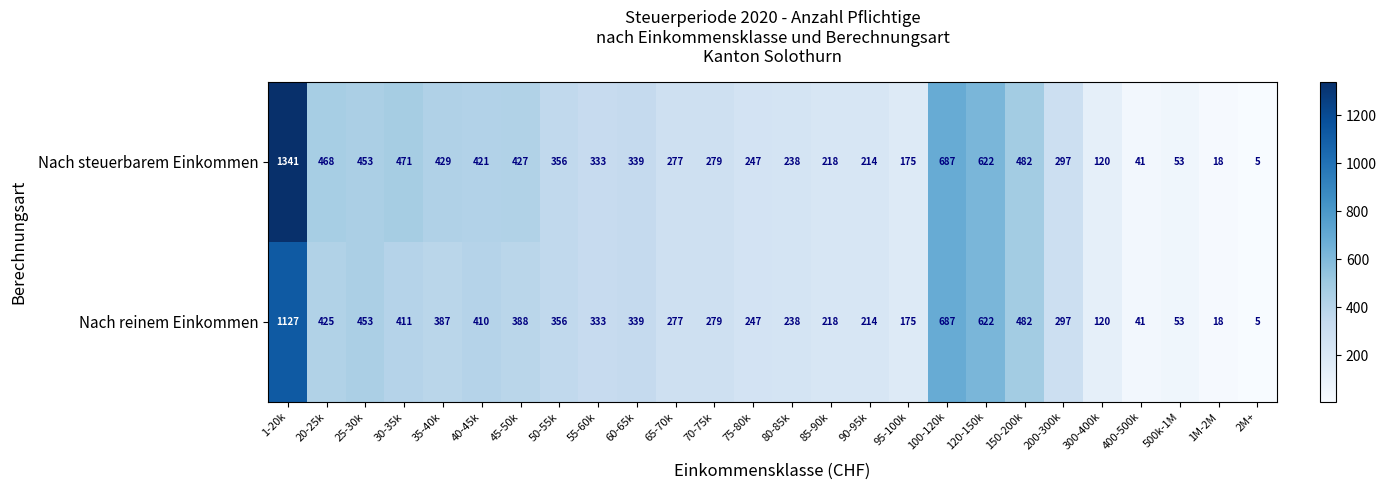

What is the minimum value for Nach steuerbarem Einkommen?

5